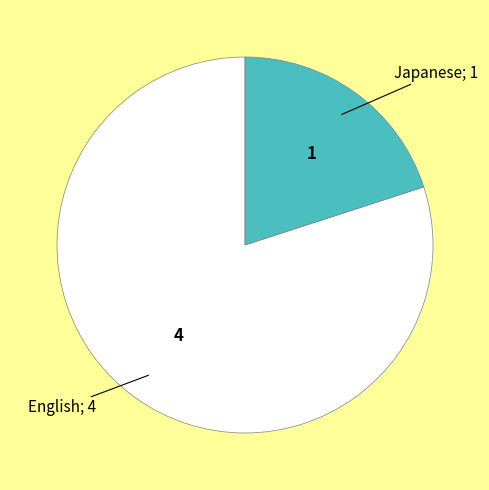

Does any single category account for the majority?

Yes